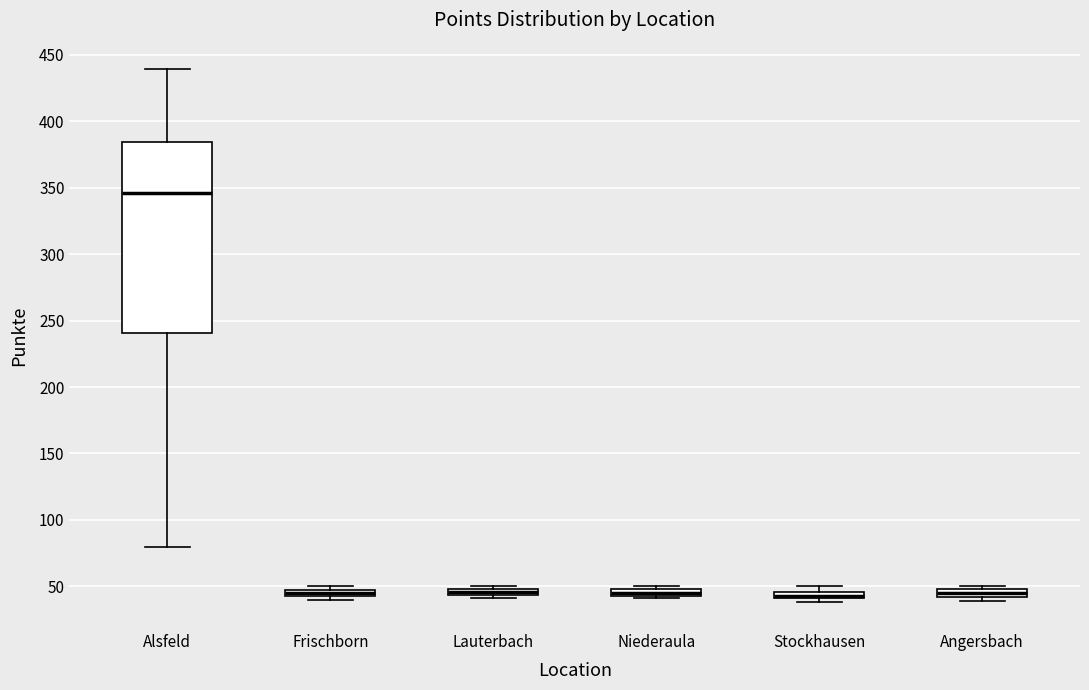

Which box is the tallest, from its lower edge to its upper edge?

Alsfeld